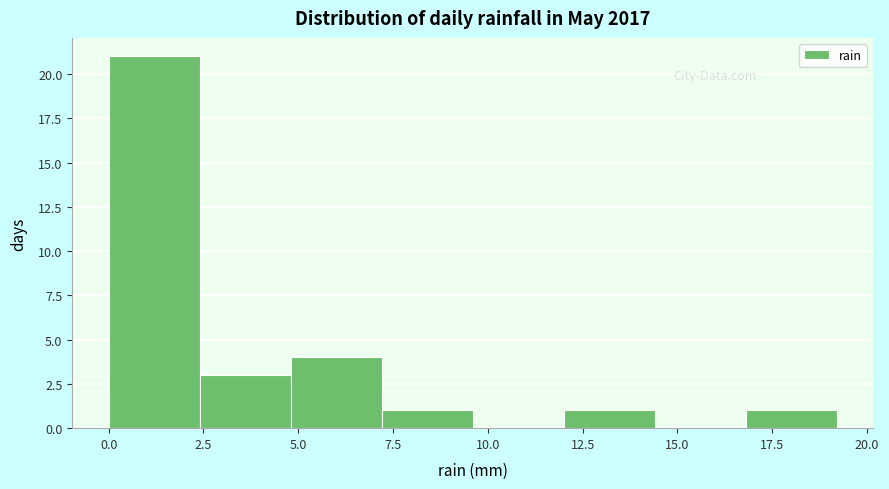

Reading left to right, list every bar in this chart as the range it spans on the x-axis followed by its height. Neither the bar edges nor the heights are printed on the chart, so give them approximately, as read against the axes.

0.0 to 2.4: 21
2.4 to 4.8: 3
4.8 to 7.2: 4
7.2 to 9.6: 1
9.6 to 12.0: 0
12.0 to 14.4: 1
14.4 to 16.8: 0
16.8 to 19.2: 1